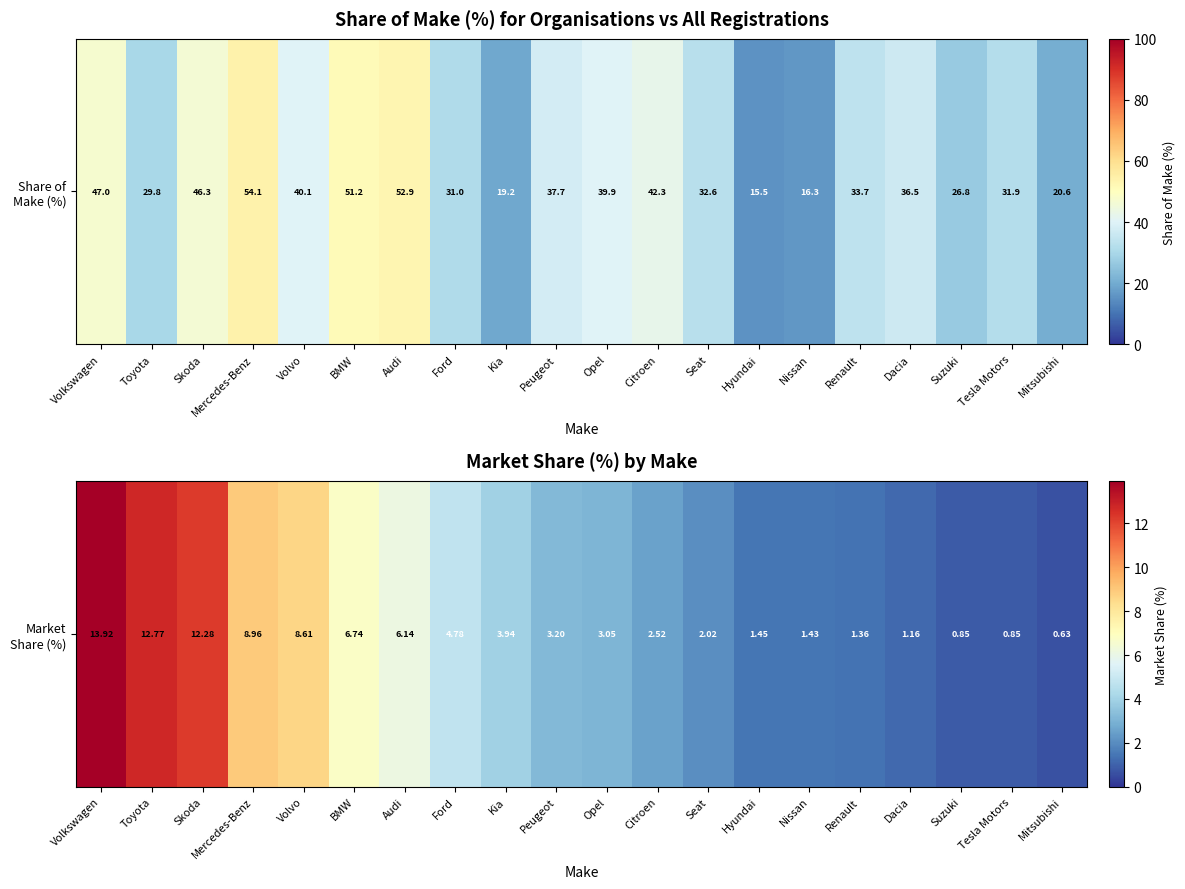

Rank the categories by value from lowest to highest.

Mitsubishi, Tesla Motors, Suzuki, Dacia, Renault, Nissan, Hyundai, Seat, Citroen, Opel, Peugeot, Kia, Ford, Audi, BMW, Volvo, Mercedes-Benz, Skoda, Toyota, Volkswagen